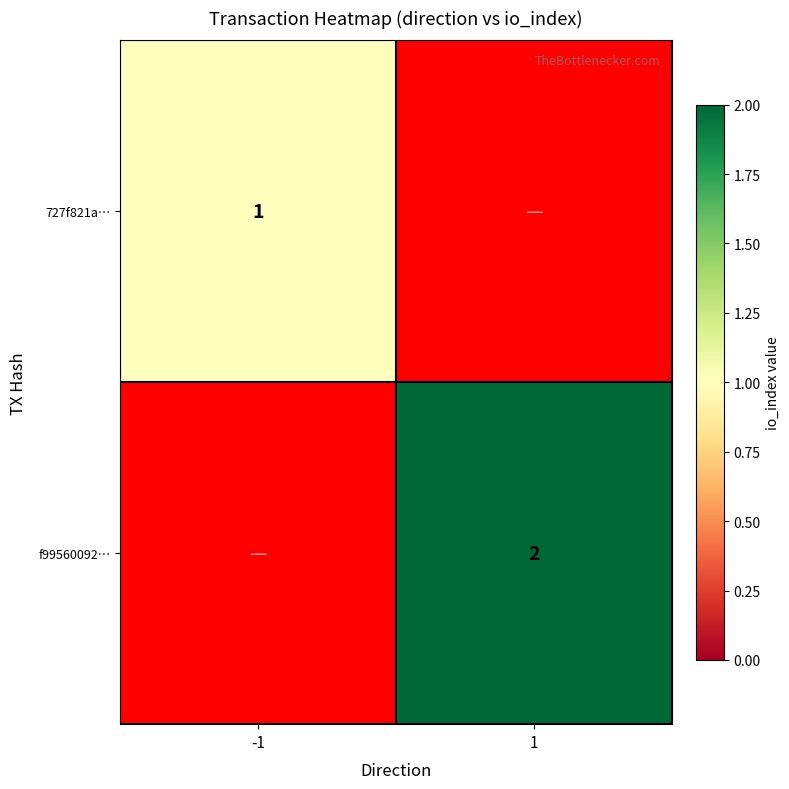

The value of 727f821a… at -1 is 0. True or false?

False